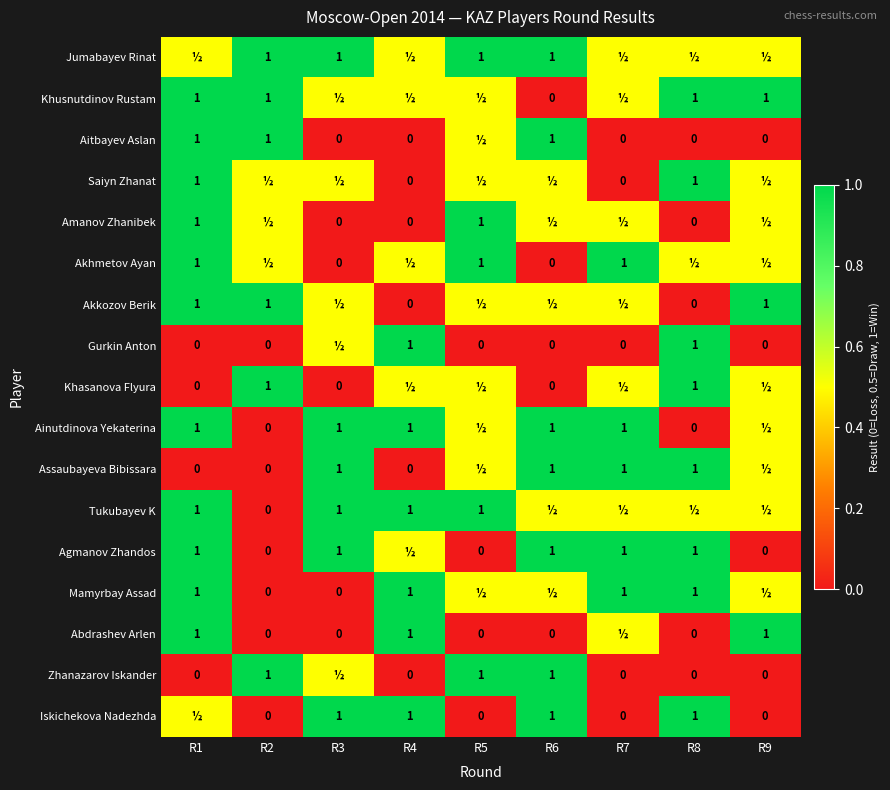

What is the difference between the Aitbayev Aslan values at R6 and R9?

1.0